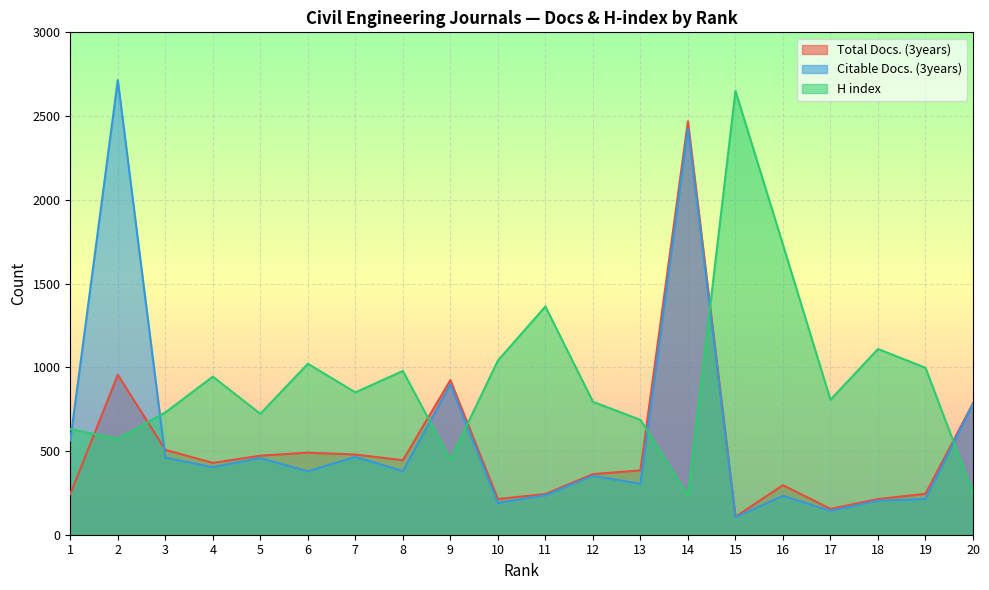

Reading left to right, extract all data points from this chart.

Total Docs. (3years): 243	955	507	429	472	490	479	445	923	213	243	362	384	2468	107	296	154	213	244	785
Citable Docs. (3years): 562	2715	461	403	458	379	465	380	897	190	236	352	304	2427	105	232	143	203	213	781
H index: 631	573	730	944	722	1021	850	978	448	1040	1363	794	686	233	2650	1732	806	1109	997	248